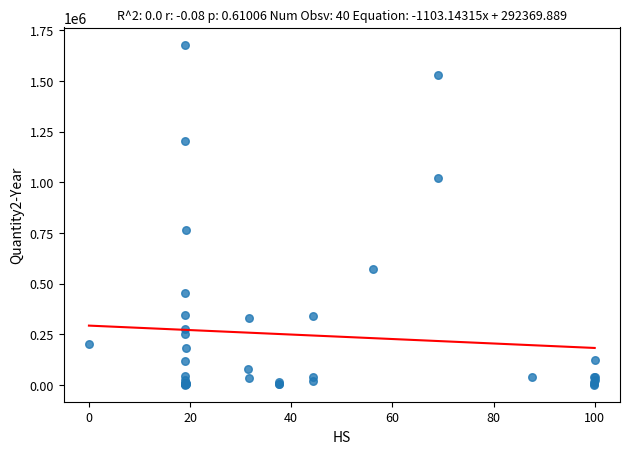

What Y value in the scatter plot is closest to 840166?

763921